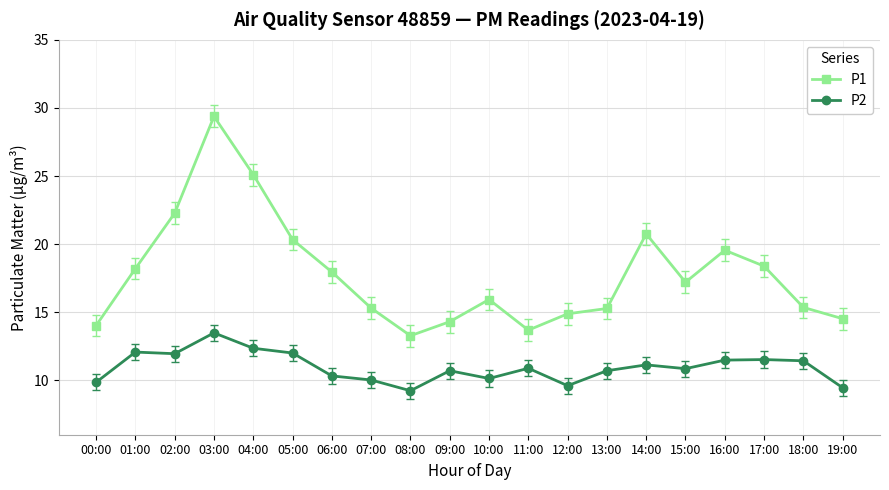

True or false: P2 has a value of 5.3 at 15:00.

False